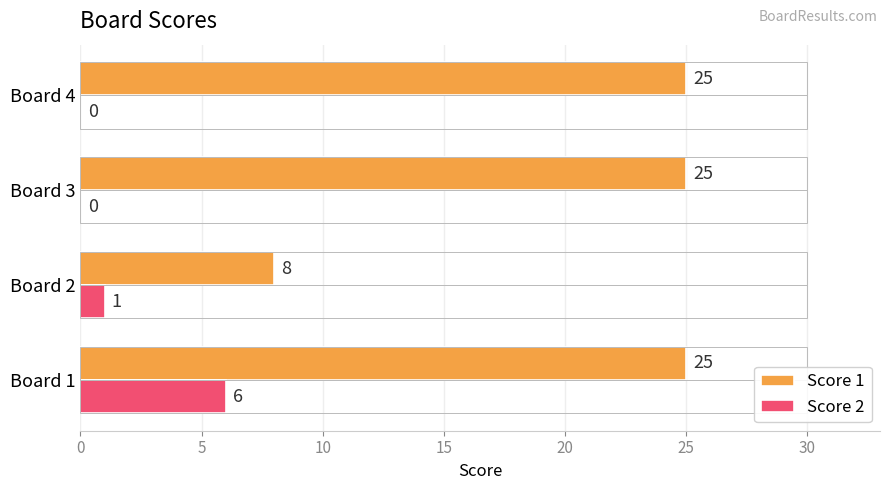

Where is Score 2 nearest to the value 3?

Board 2